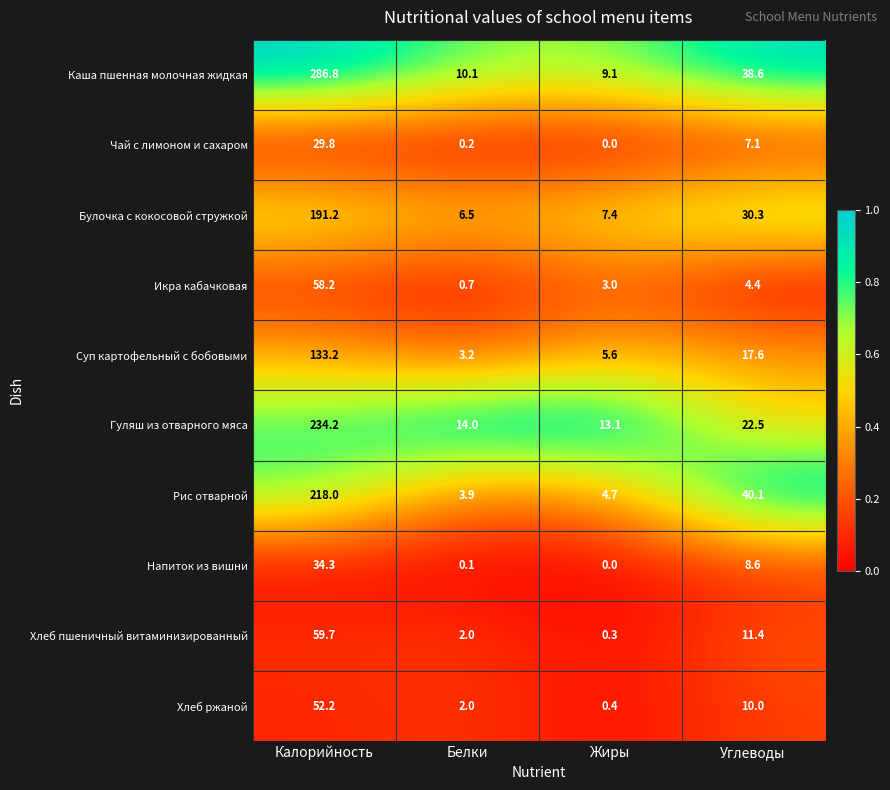

What is the sum of the Суп картофельный с бобовыми values at Калорийность and Белки?

136.4